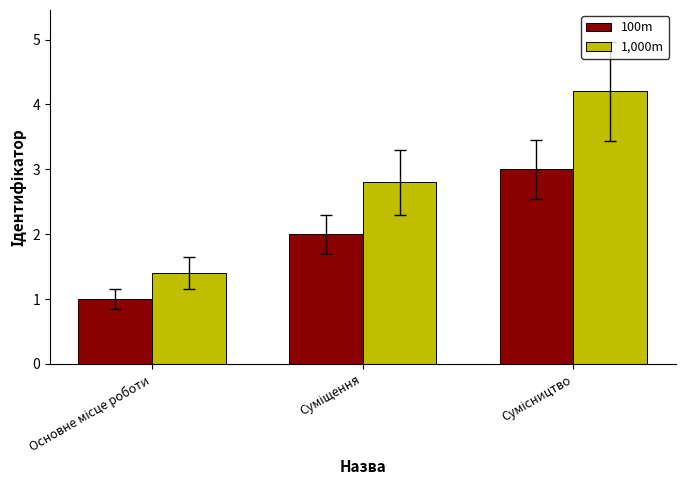

Which series has the largest total across all categories?

1,000m